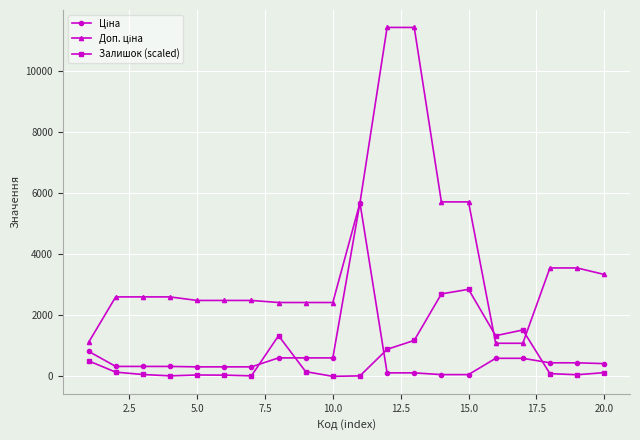

True or false: Залишок (scaled) has more than 0 points higher than both neighbors.

True